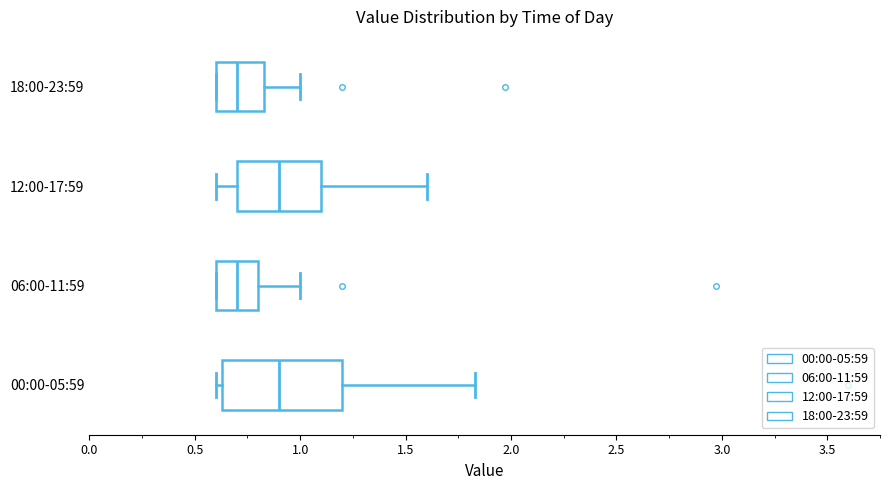

Where is the right edge of the box for 00:00-05:59 on the x-axis? The values are not printed on the chart, so give them approximately, as read against the axis.

1.20